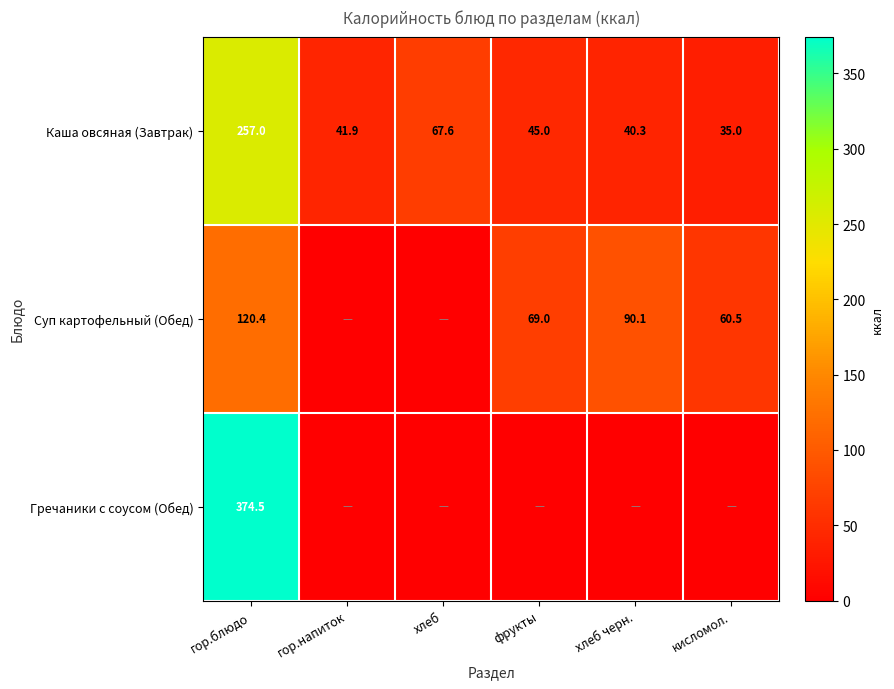

At how many categories does at least one series exceed 239?

1